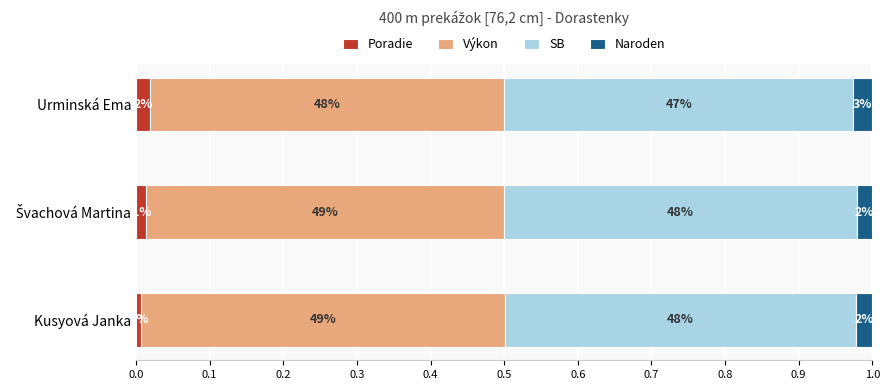

What are all the series names shown in the legend?

Poradie, Výkon, SB, Naroden